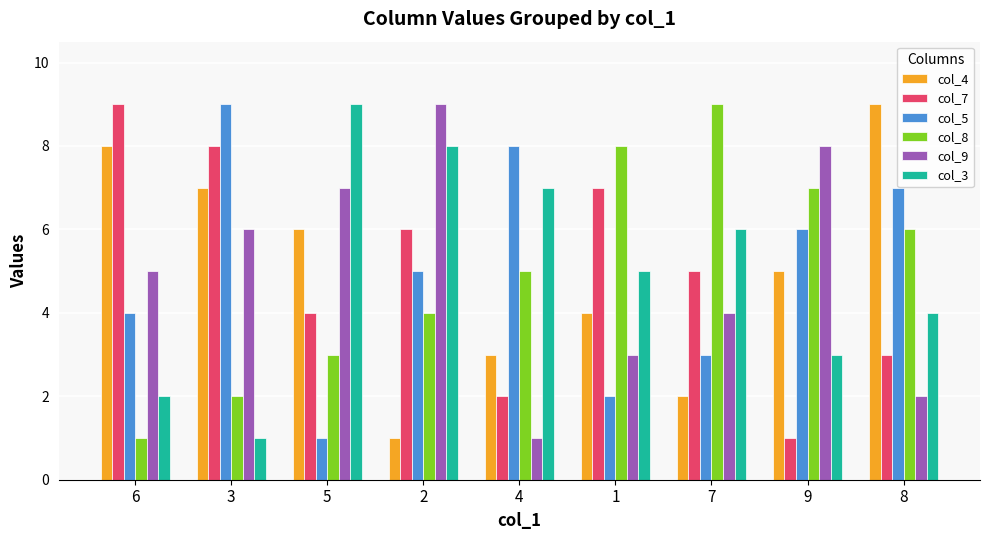

Does the chart contain any negative values?

No